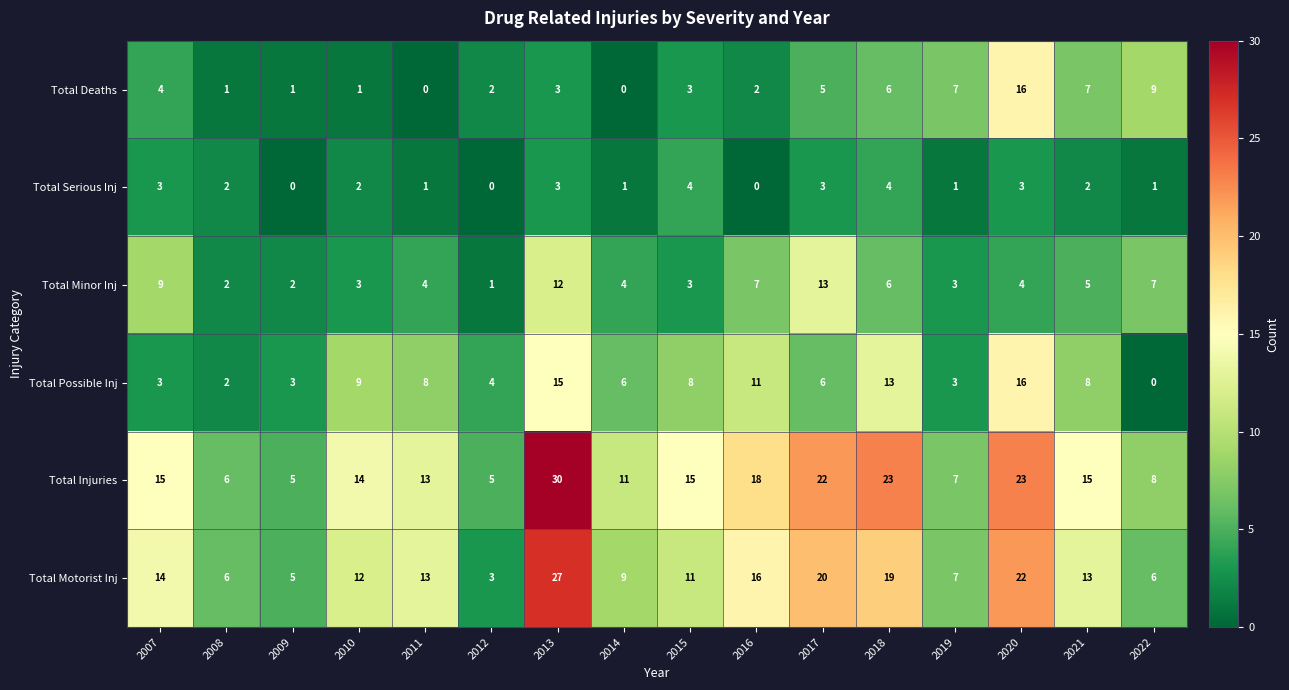

What is the total value across all series at 2011?

39